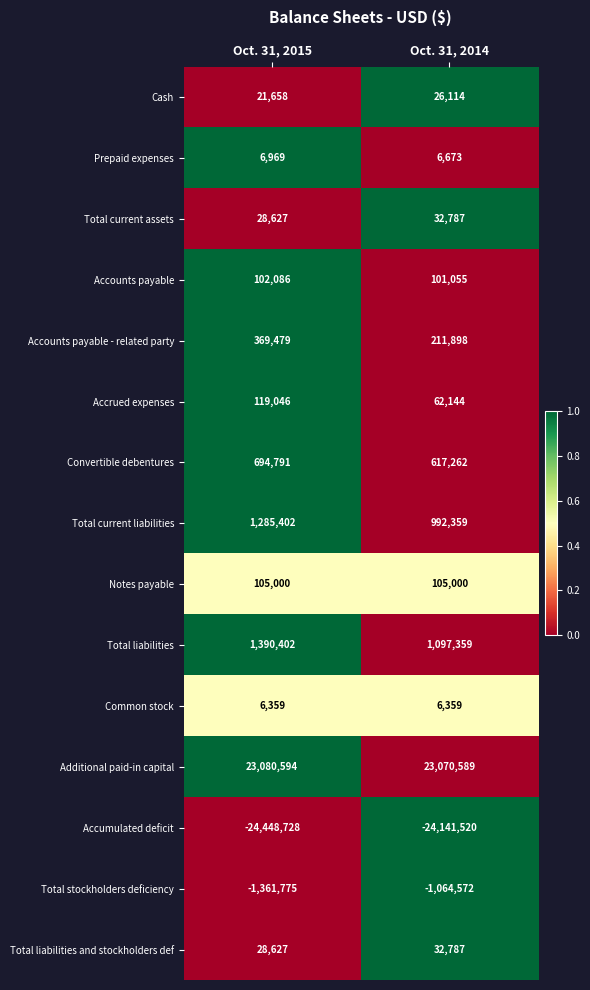

What is the average value of the Accrued expenses series?

90595